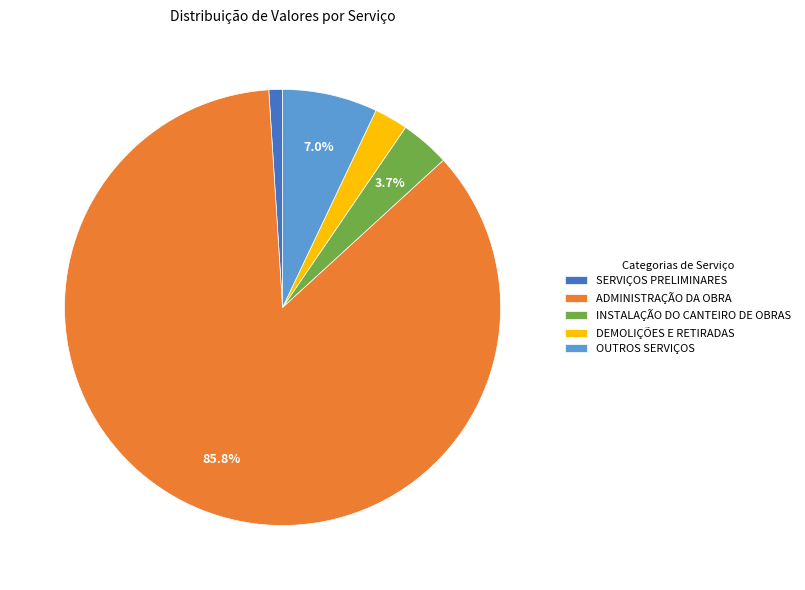

Which category has the smallest portion of the pie?

SERVIÇOS PRELIMINARES